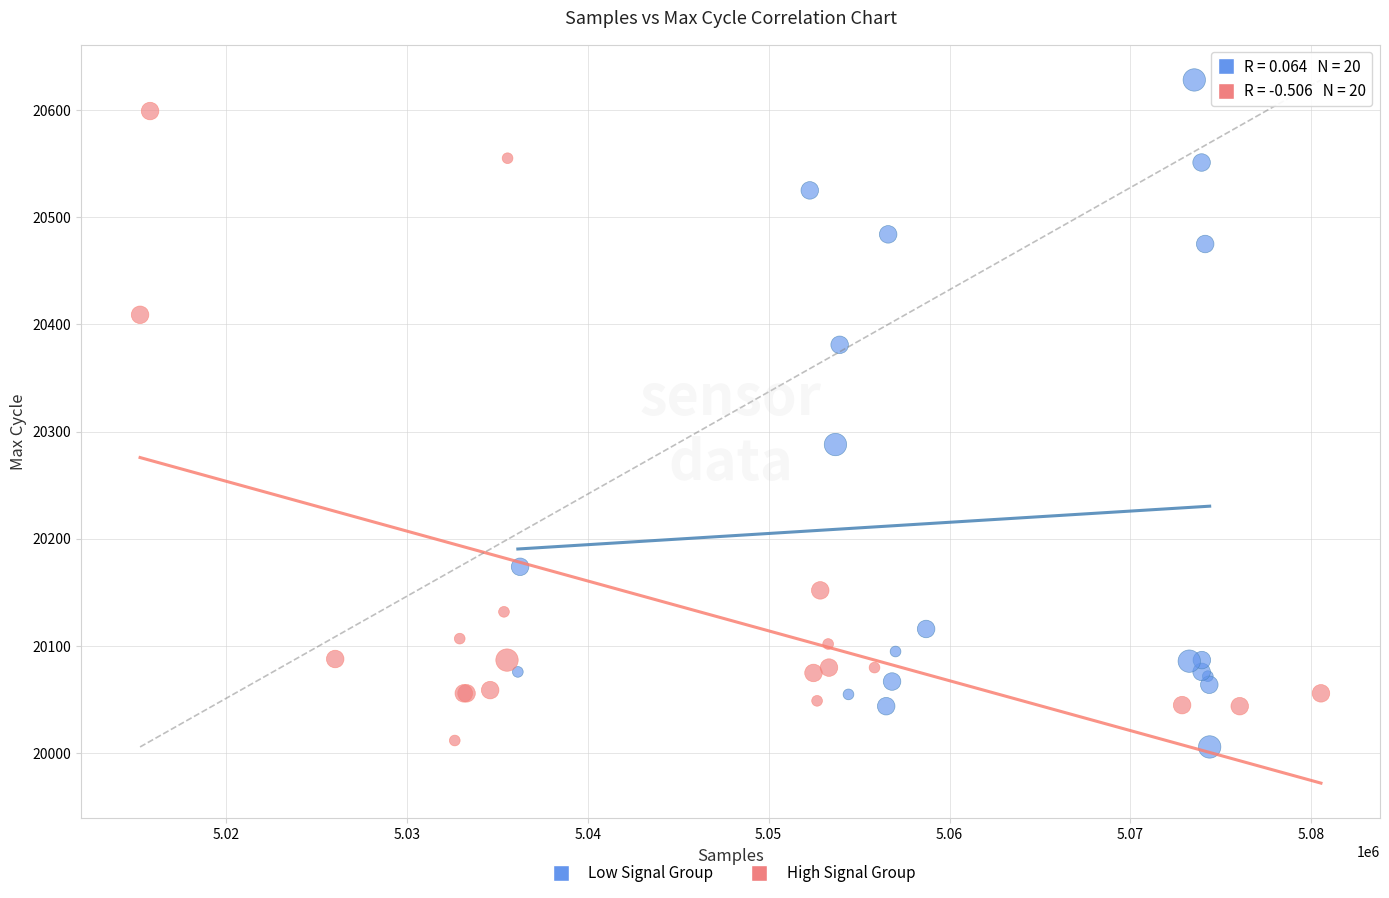

Which series reaches the minimum Y coordinate?

Low Signal Group